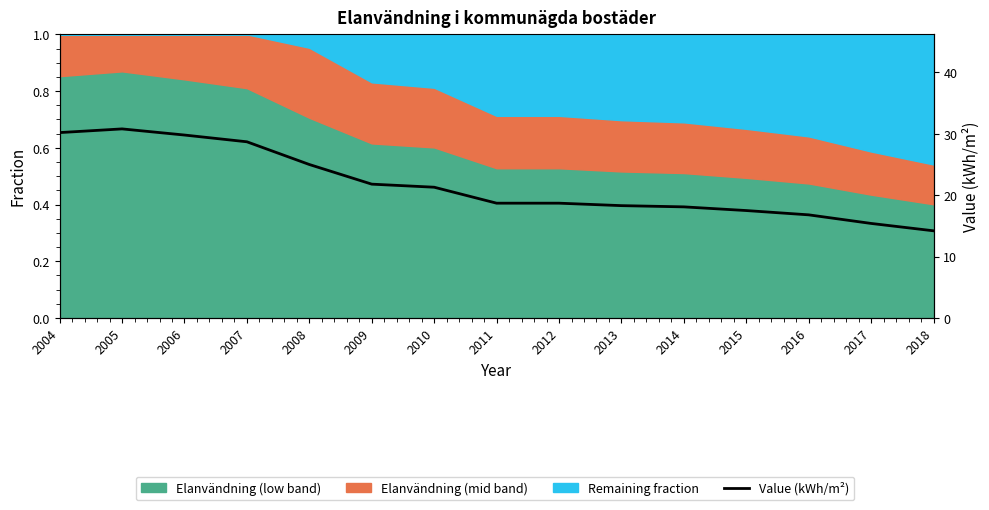

Rank the categories by value from lowest to highest.

2018, 2017, 2016, 2015, 2014, 2013, 2011, 2012, 2010, 2009, 2008, 2007, 2006, 2004, 2005